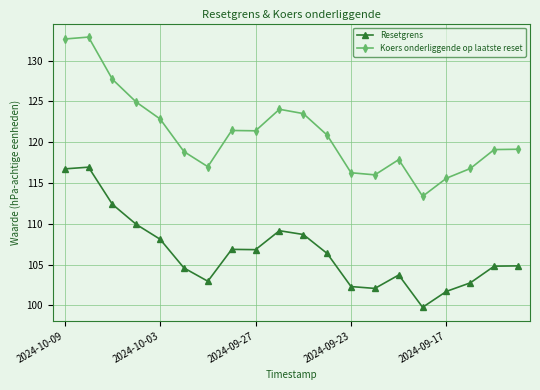

Is this an area chart (filled region under the line)?

No